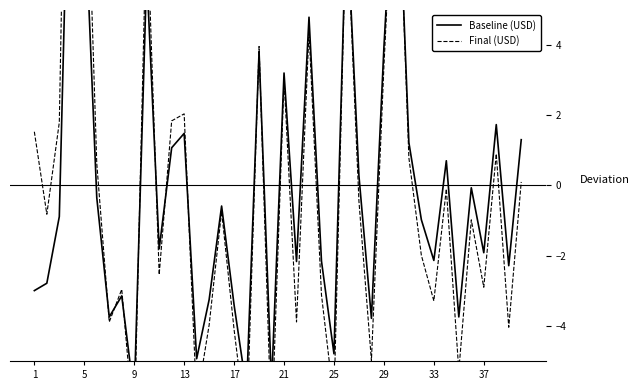

True or false: Baseline (USD) and Final (USD) cross at least once.

True